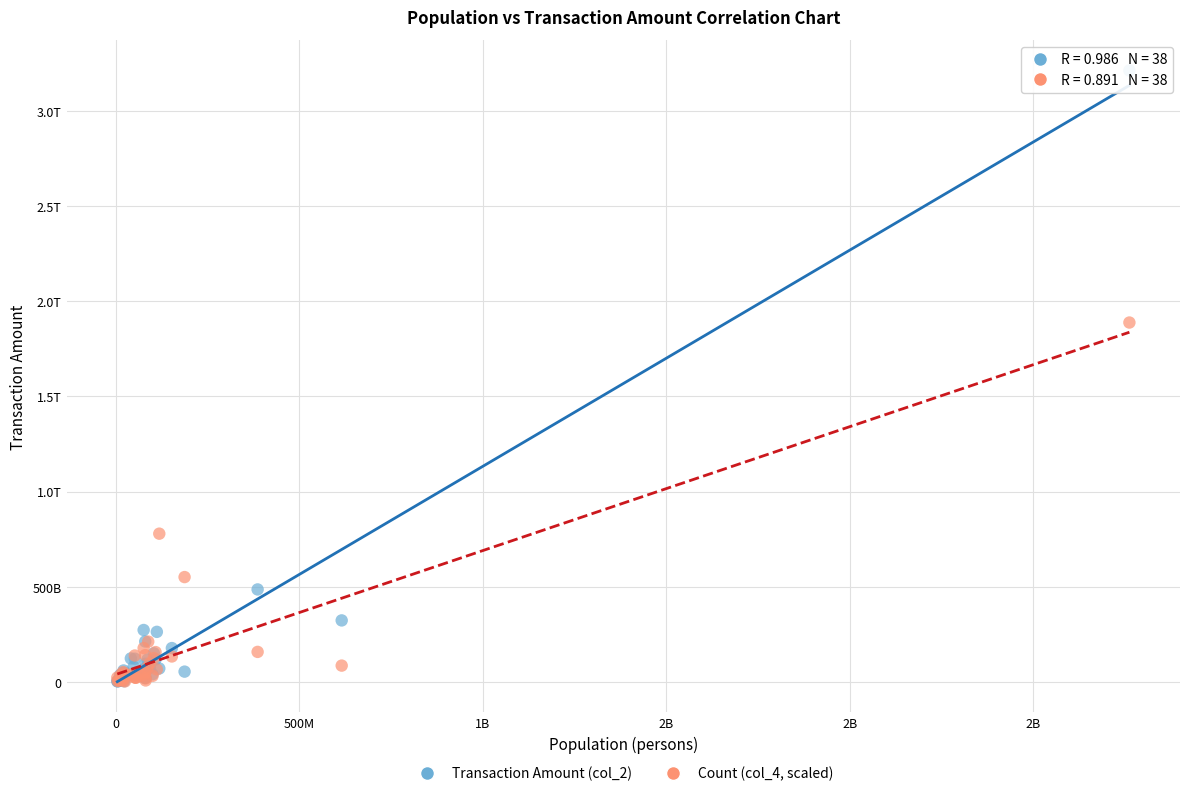

What are all the series names shown in the legend?

Transaction Amount (col_2), Count (col_4, scaled)